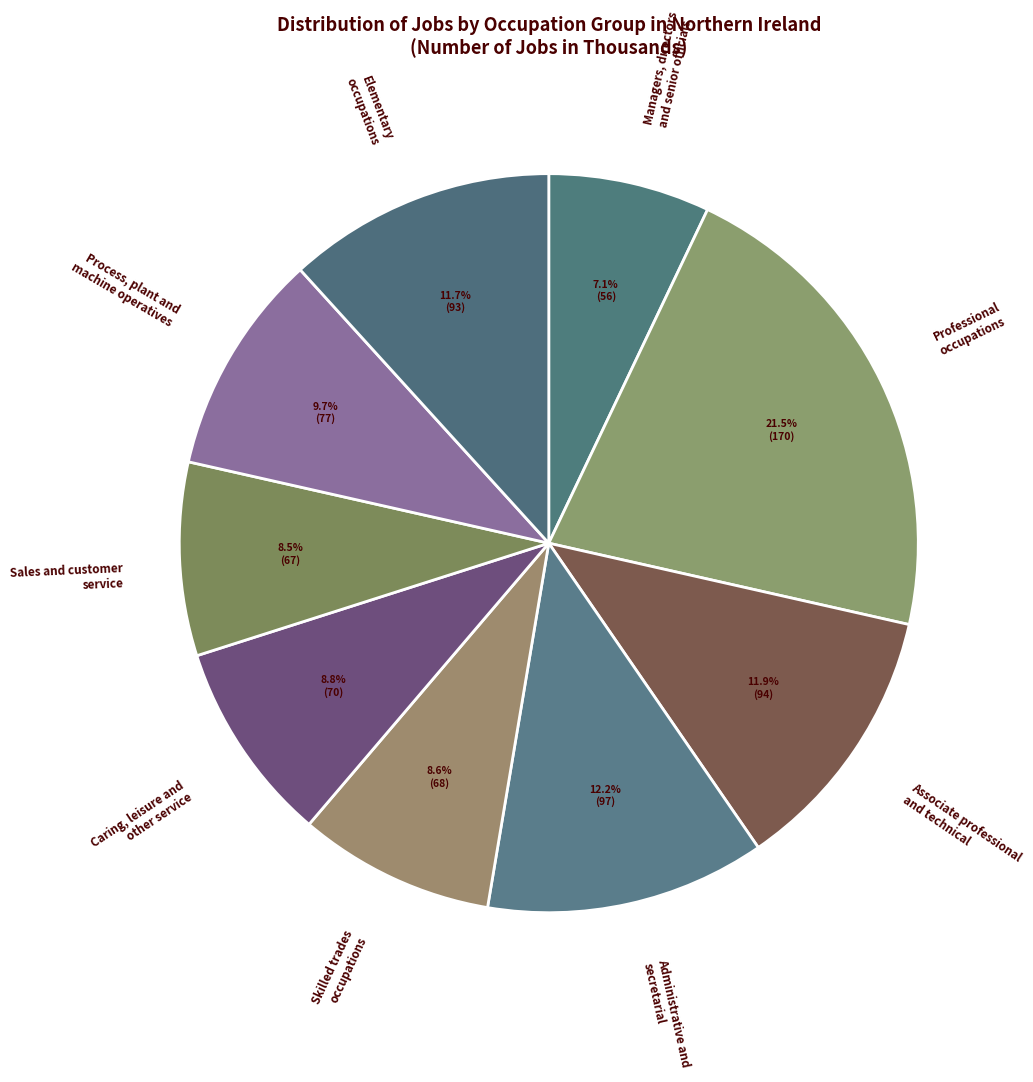

What is the smallest slice in the pie chart?

Managers, directors and senior officials